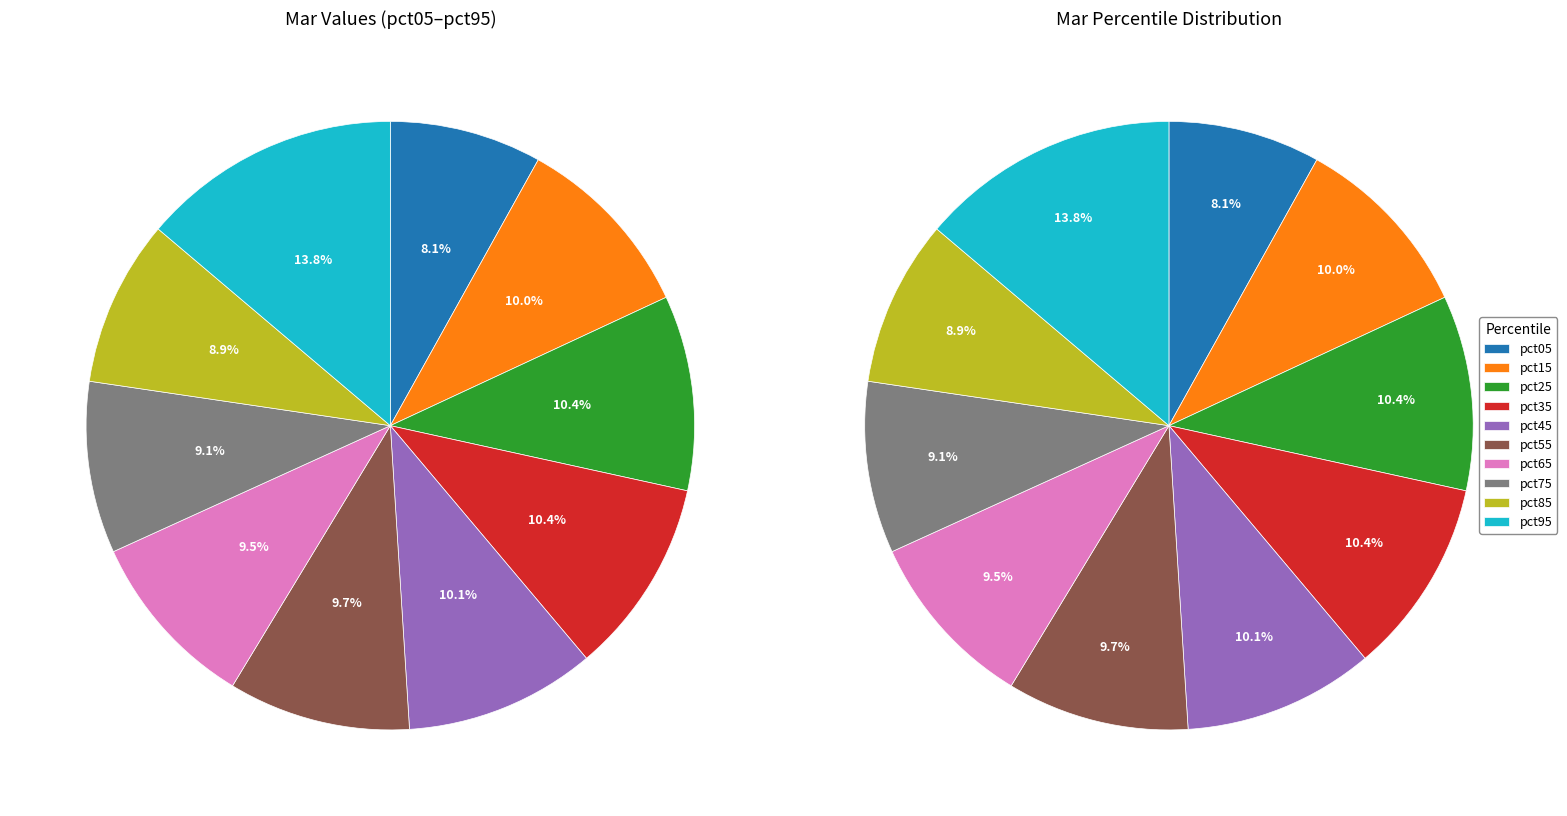

To the nearest percent, what portion does pct55 represent?

10%